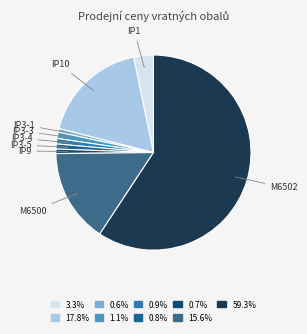

Count the number of slices in the pie.

9